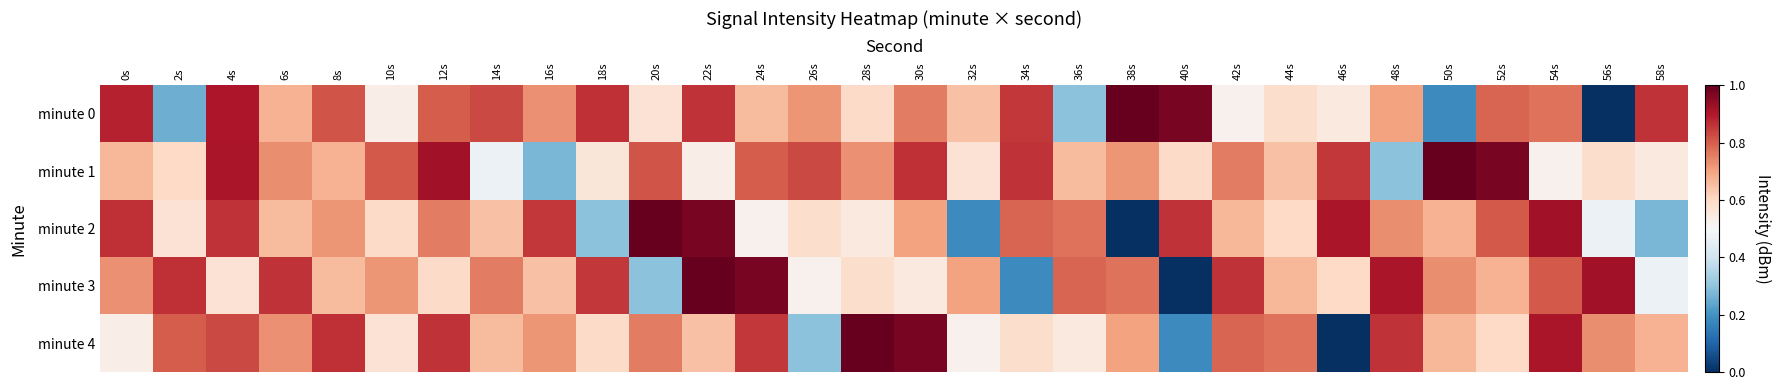

What is the minimum value shown in the chart?

-139.2